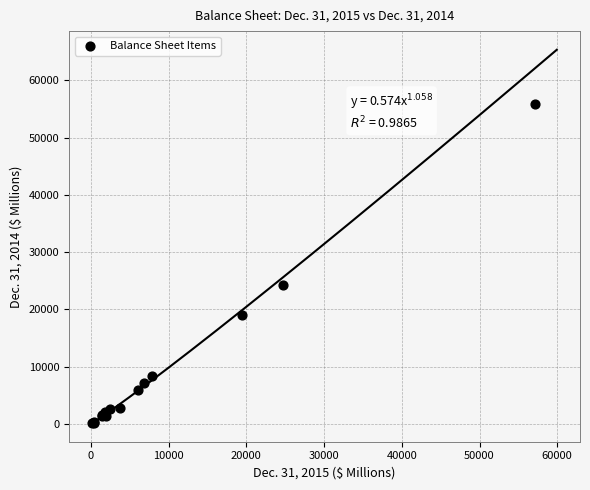

What Y value in the scatter plot is closest to 28016?

24342